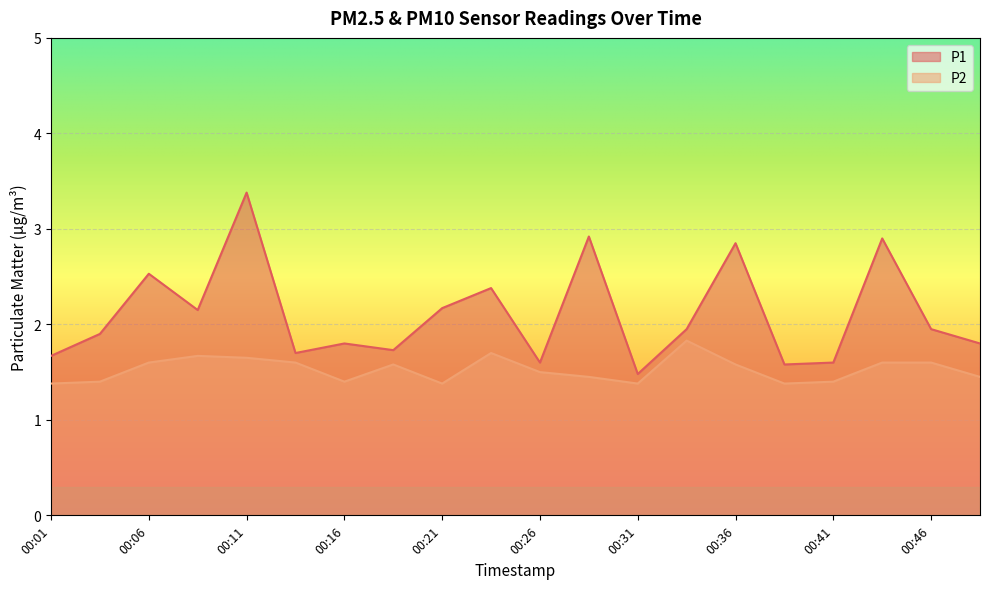

Read the P2 value at 00:36.

1.6